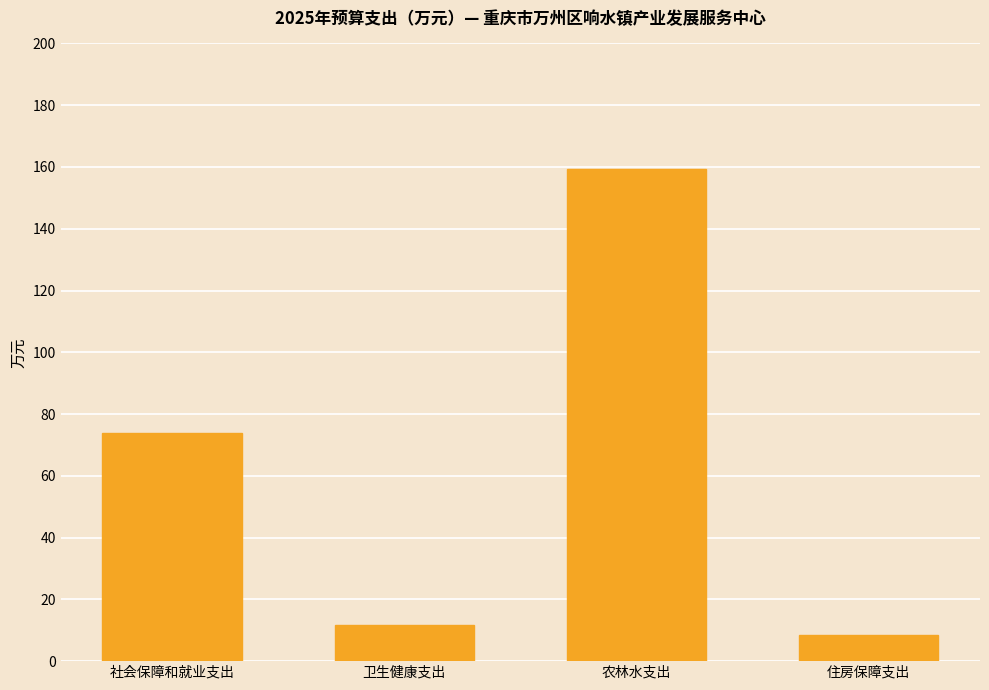

Which has a higher value, 卫生健康支出 or 农林水支出?

农林水支出